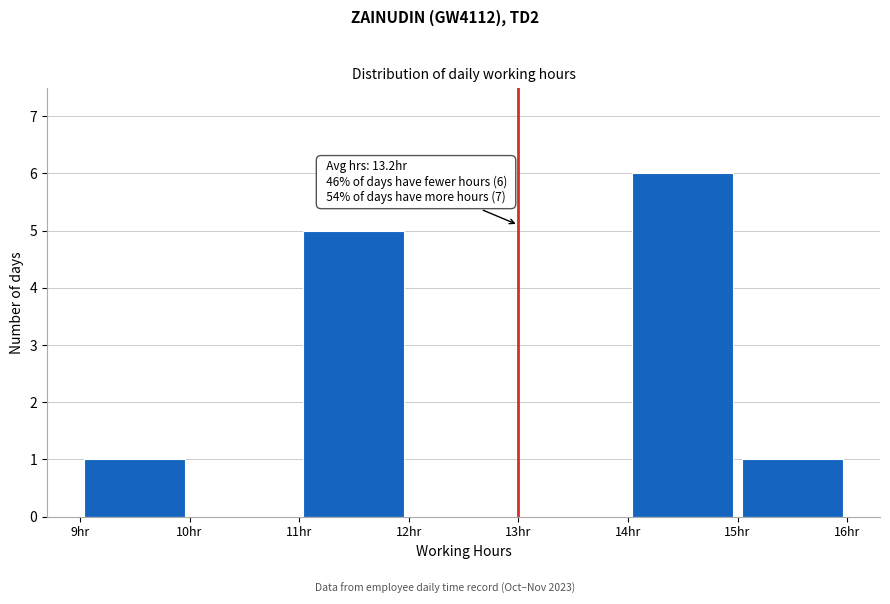

Over which range of the x-axis is the bar tallest?

14 to 15